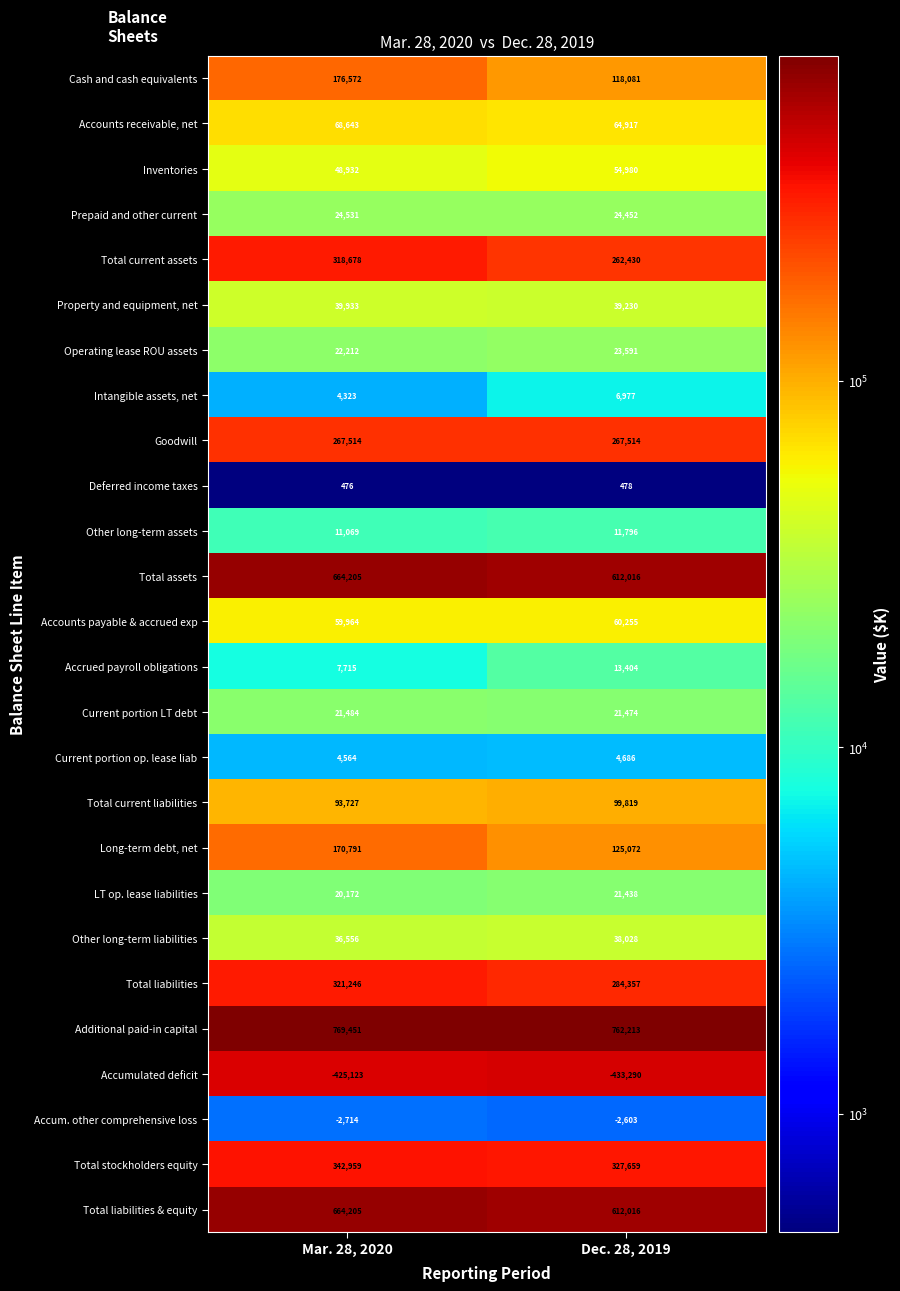

What is the spread (max minus min) of values at Mar. 28, 2020?

1194574